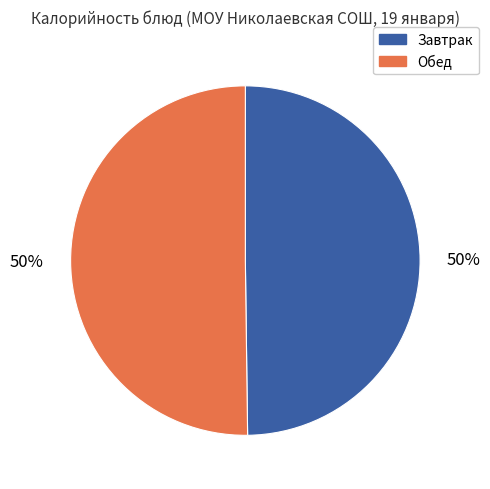

To the nearest percent, what is the average slice percentage?

50%